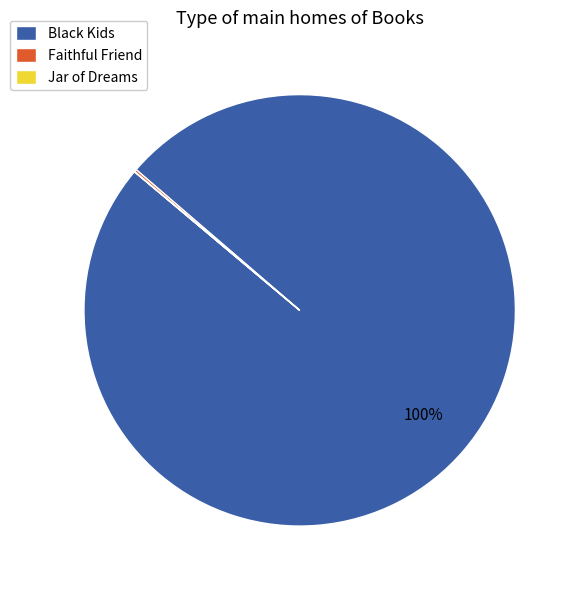

To the nearest percent, what is the average slice percentage?

33%